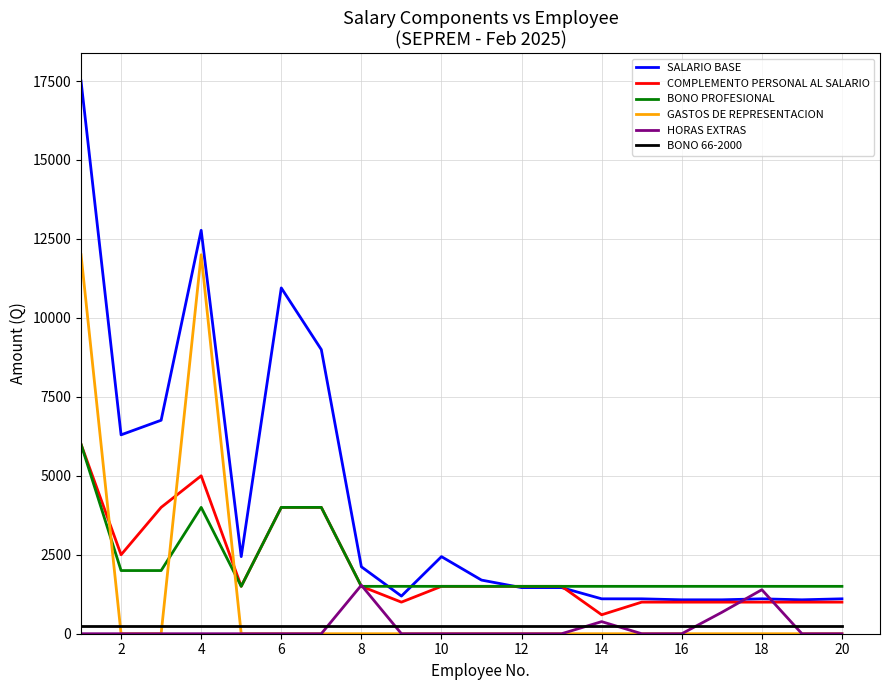

True or false: GASTOS DE REPRESENTACION and BONO PROFESIONAL intersect in this chart.

True